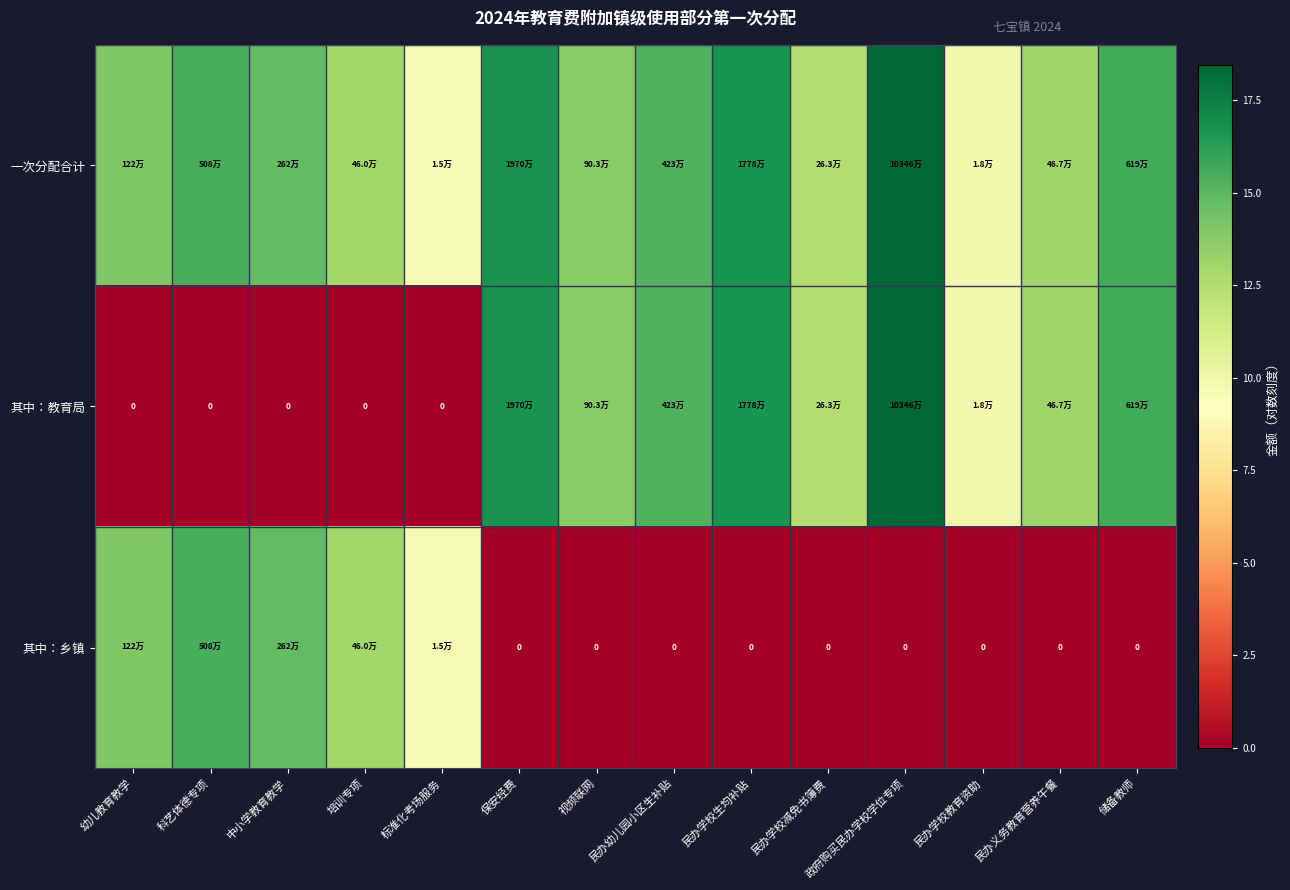

What is the difference between the 其中：乡镇 values at 中小学教育教学 and 科艺体德专项?

0.7